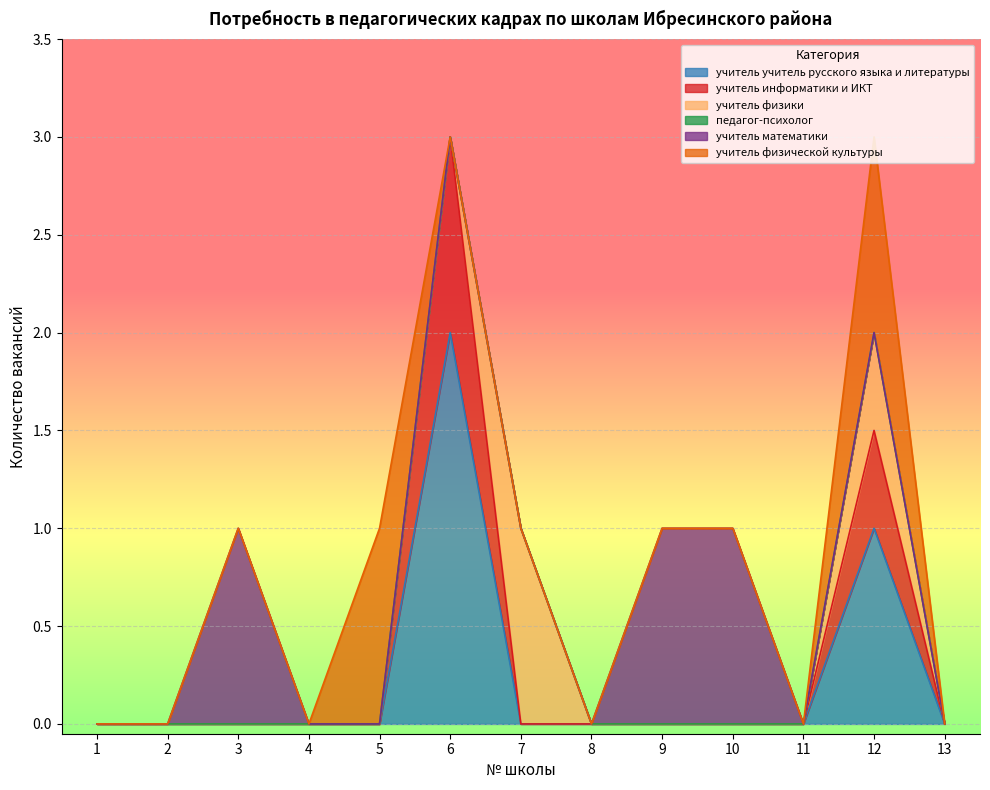

Is it true that учитель математики equals 0.0 at 7?

True